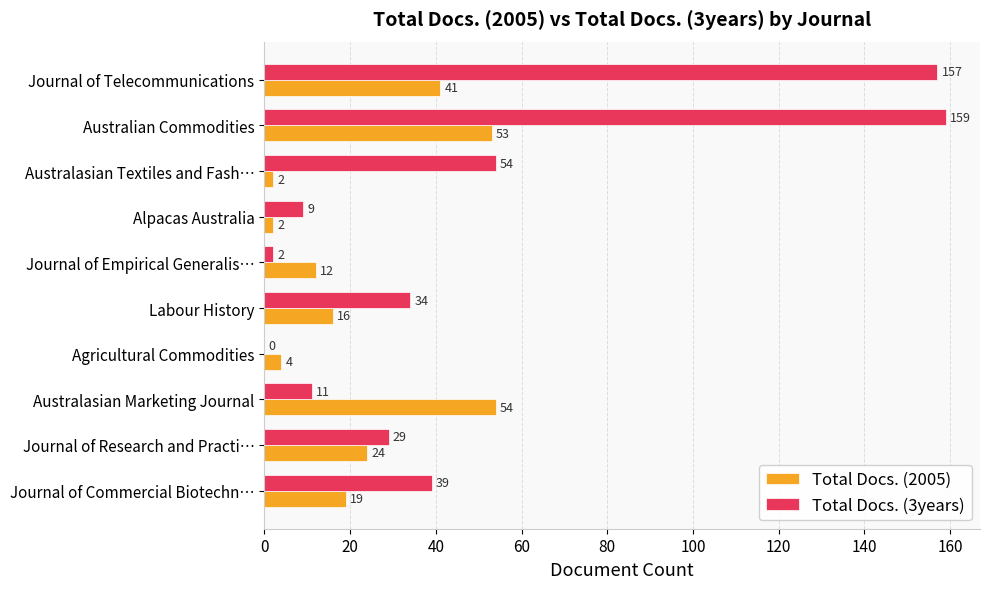

Which series has the largest range (max minus min)?

Total Docs. (3years)